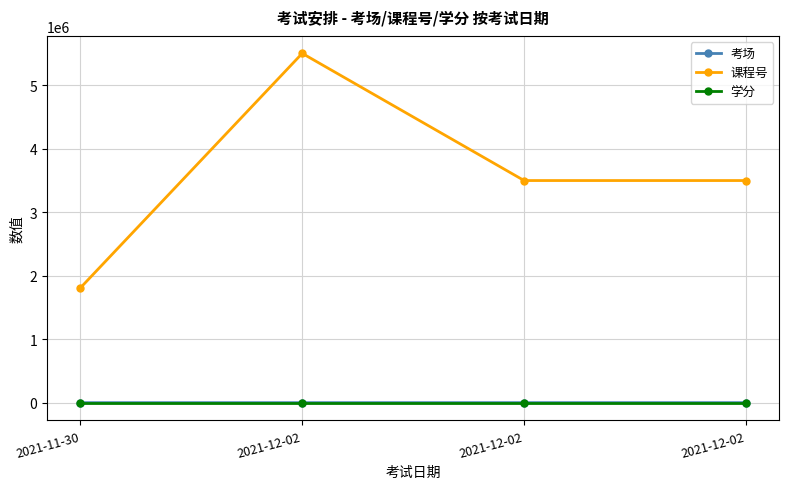

Reading left to right, what are all the values shown in this chart?

考场: 2021-11-30=4104.0	2021-12-02=4108.0	2021-12-02=4302.0	2021-12-02=4303.0
课程号: 2021-11-30=1809906.0	2021-12-02=5503056.0	2021-12-02=3501005.0	2021-12-02=3501005.0
学分: 2021-11-30=2.0	2021-12-02=2.0	2021-12-02=2.5	2021-12-02=2.5